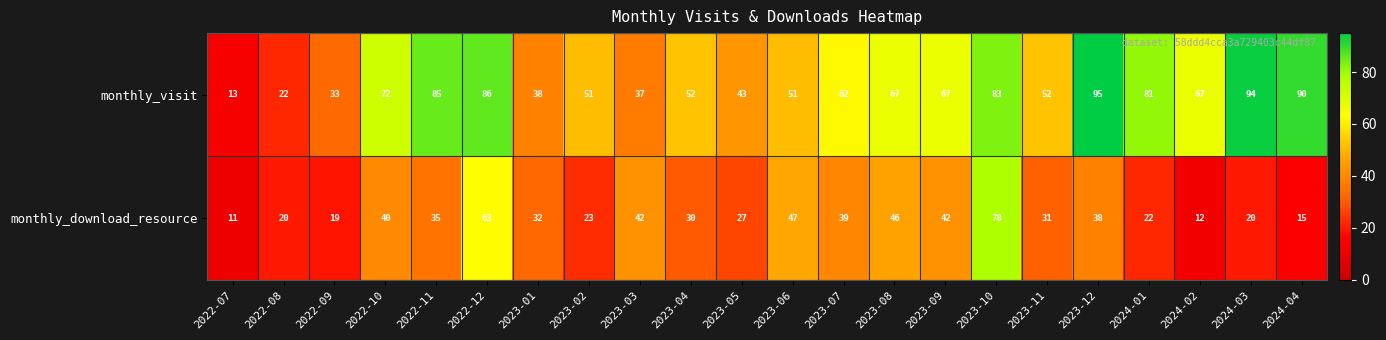

What is the sum of all monthly_download_resource values?

732